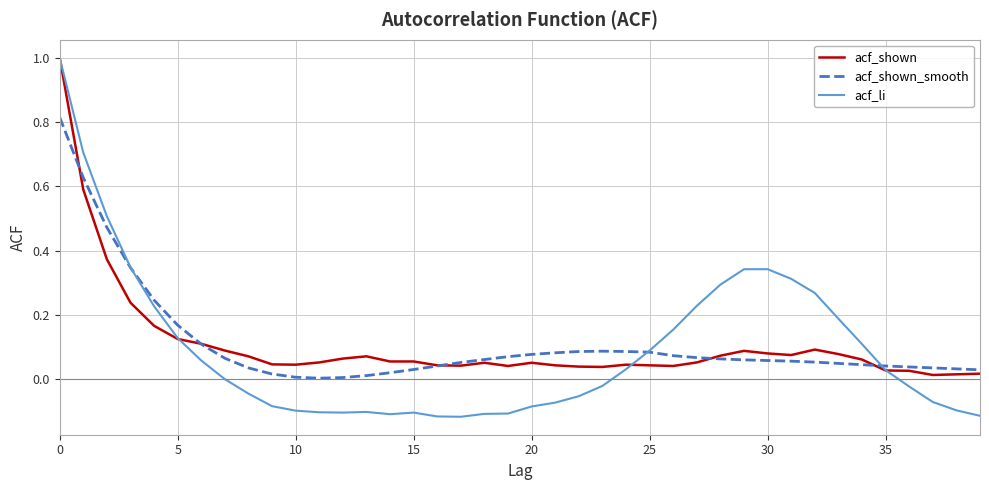

What is the maximum value shown in the chart?

1.0